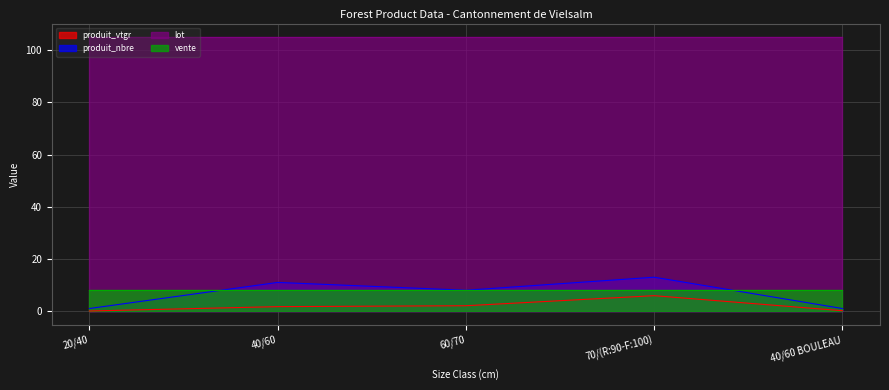

Is the value of produit_nbre at 60/70 greater than the value of produit_vtgr at 70/(R:90-F:100)?

Yes